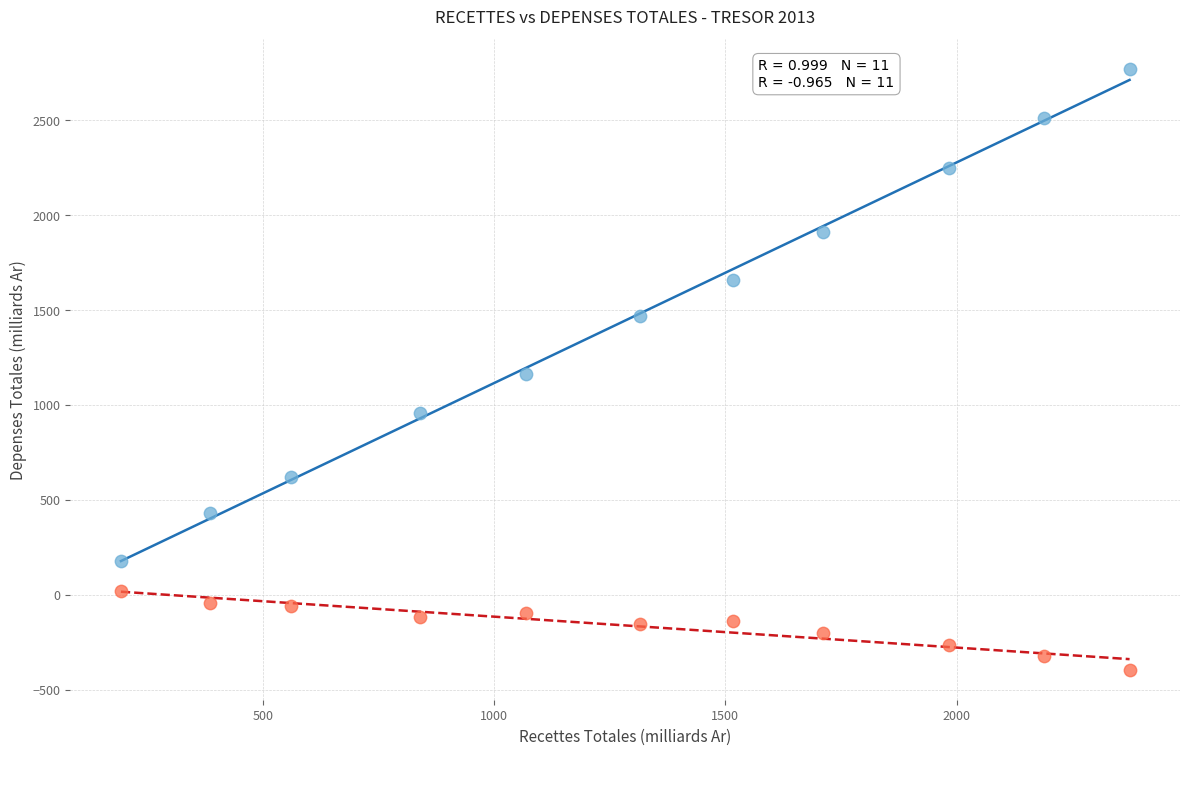

Across all data points, what is the range of X values (max minus min)?

2180.8